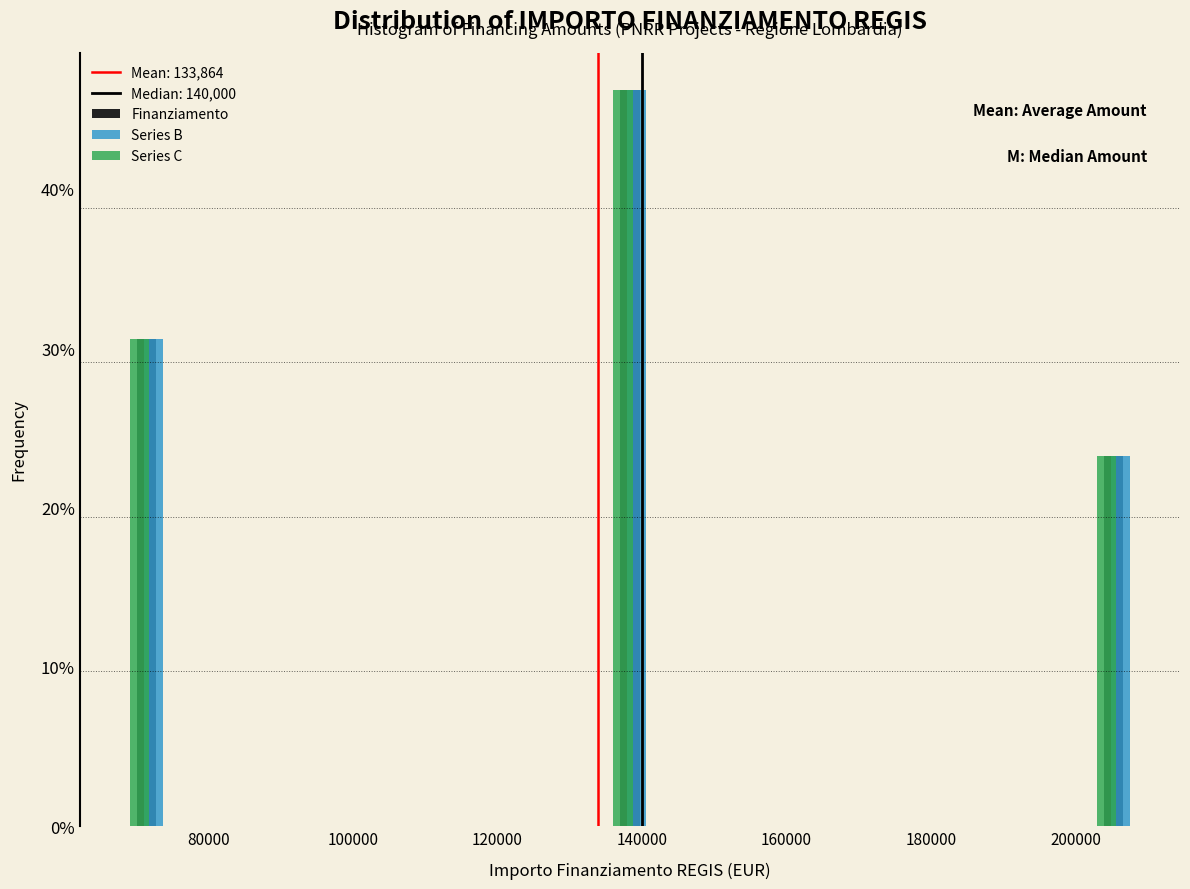

In the Finanziamento series, which range on the x-axis has the tallest bar?

134000 to 144000